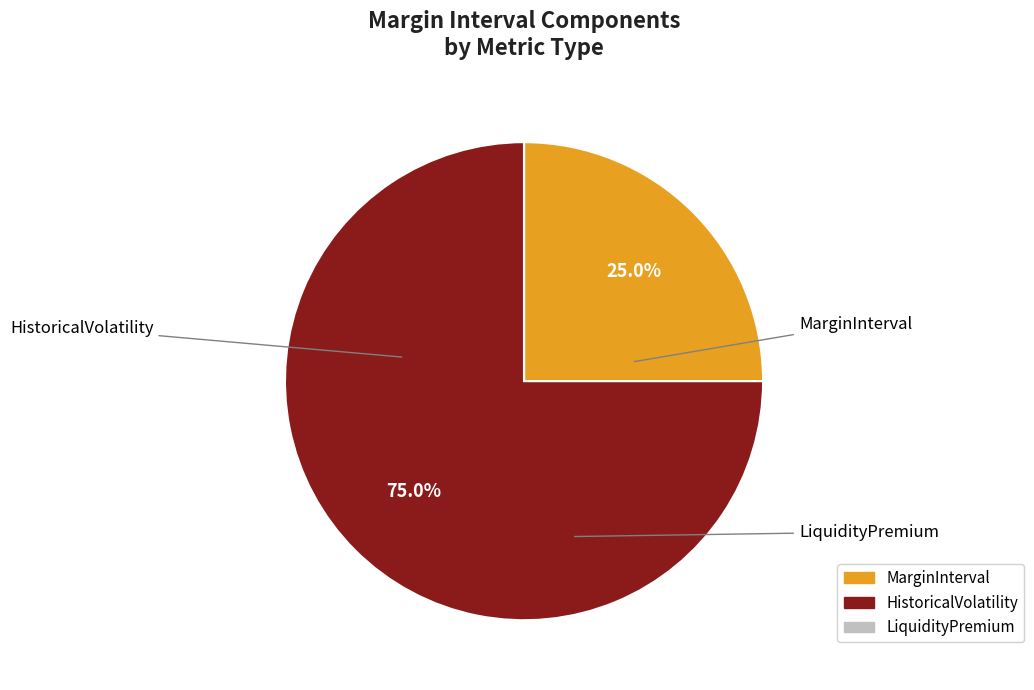

To the nearest percent, what is the average slice percentage?

33%